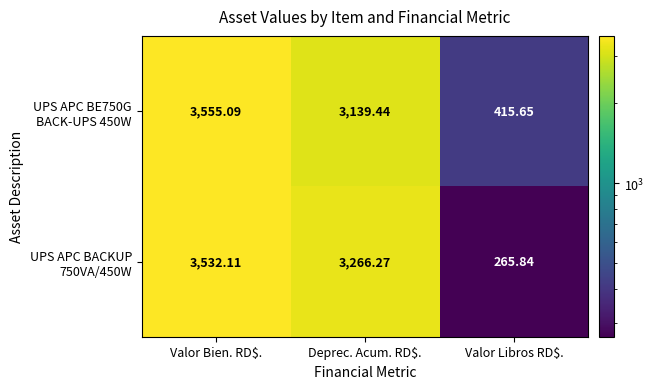

Which label corresponds to the smallest value in the chart?

Valor Libros RD$.